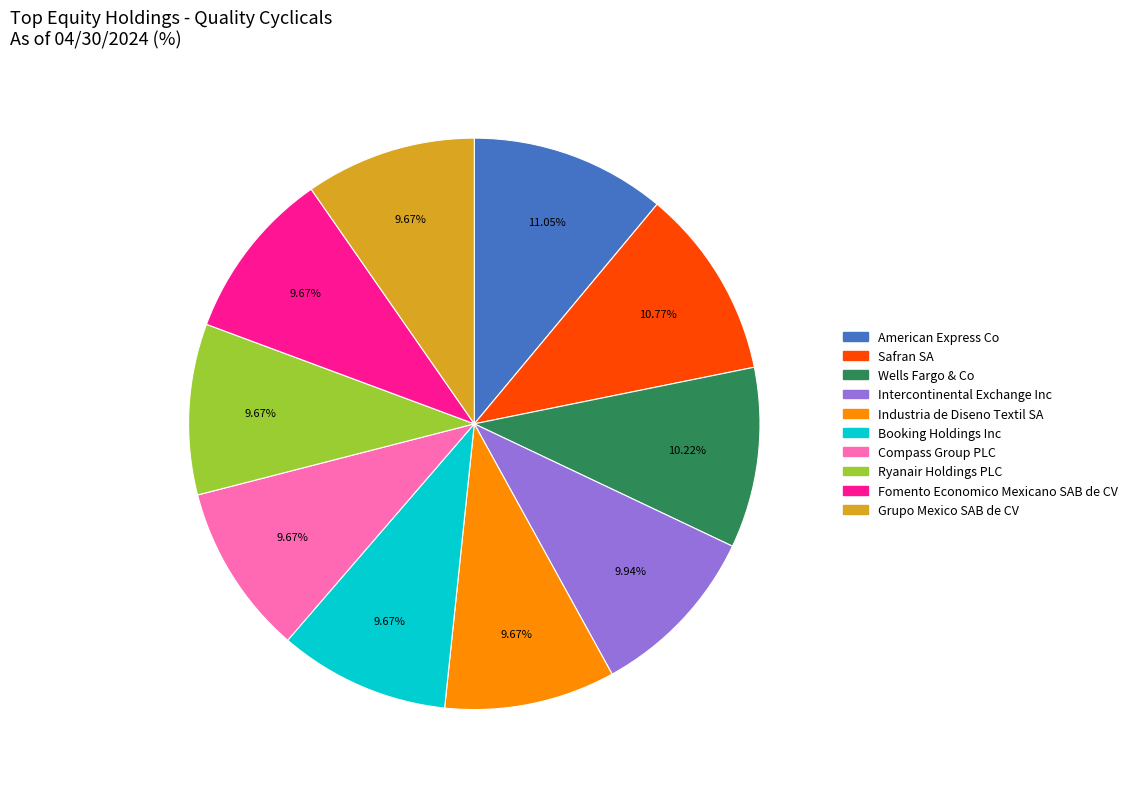

Is the sum of Ryanair Holdings PLC and Grupo Mexico SAB de CV greater than half?

No